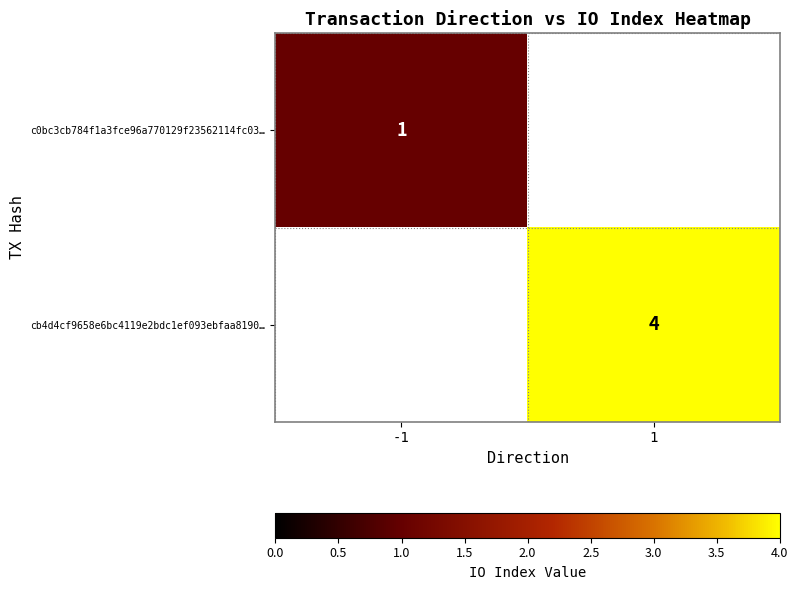

The cb4d4cf9658e6bc4119e2bdc1ef093ebfaa8190… series shows 2 at 1. True or false?

False